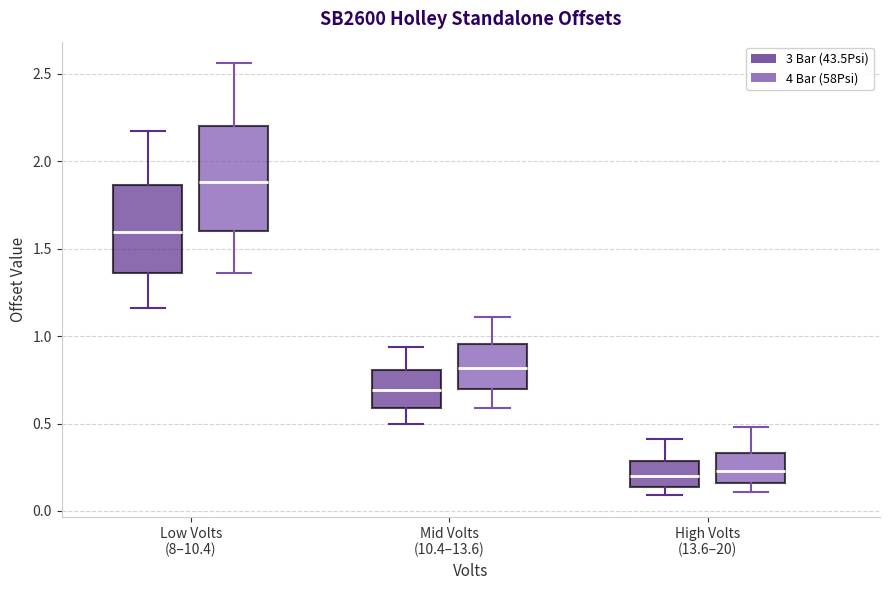

Where is the lower edge of the box for High Volts (13.6–20) (4 Bar (58Psi)) on the y-axis? The values are not printed on the chart, so give them approximately, as read against the axis.

0.15